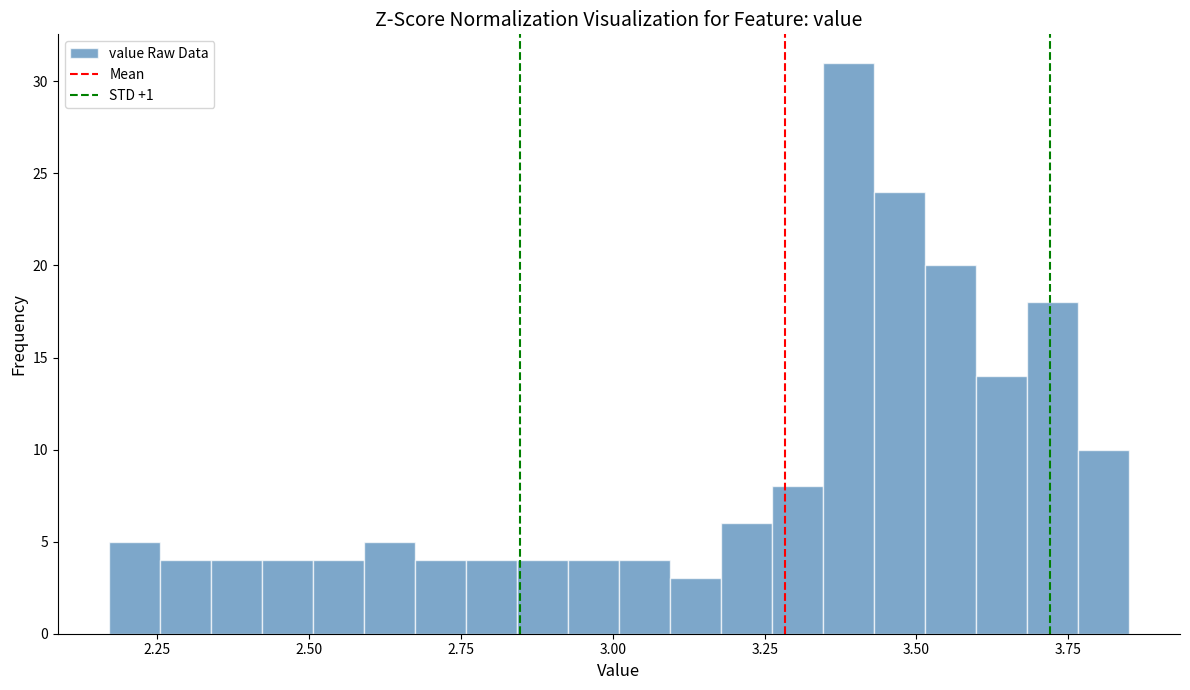

Around what value on the x-axis is the tallest bar? Give the approximate position of its centre, as read against the axis.

3.40